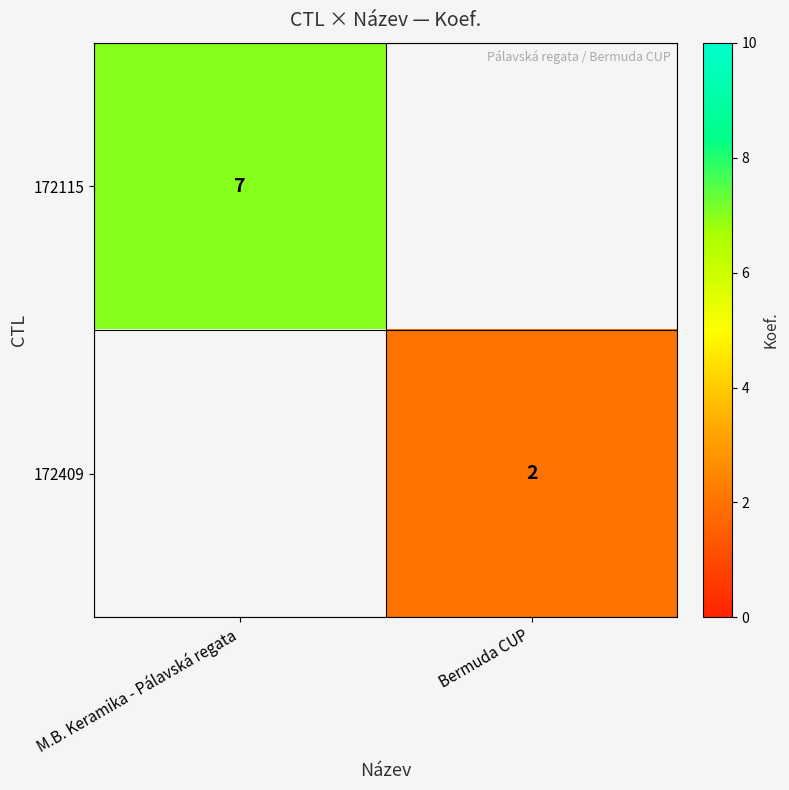

Is it true that 172115 equals 7 at M.B. Keramika - Pálavská regata?

True